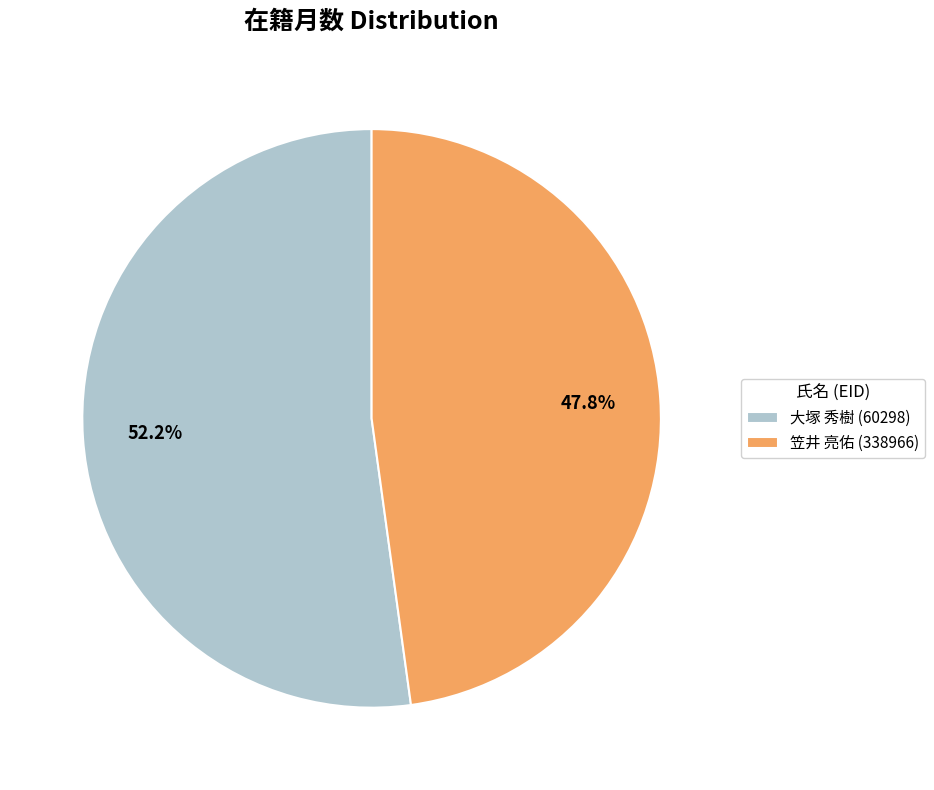

To the nearest percent, what percentage of the pie is 笠井 亮佑 (338966)?

48%